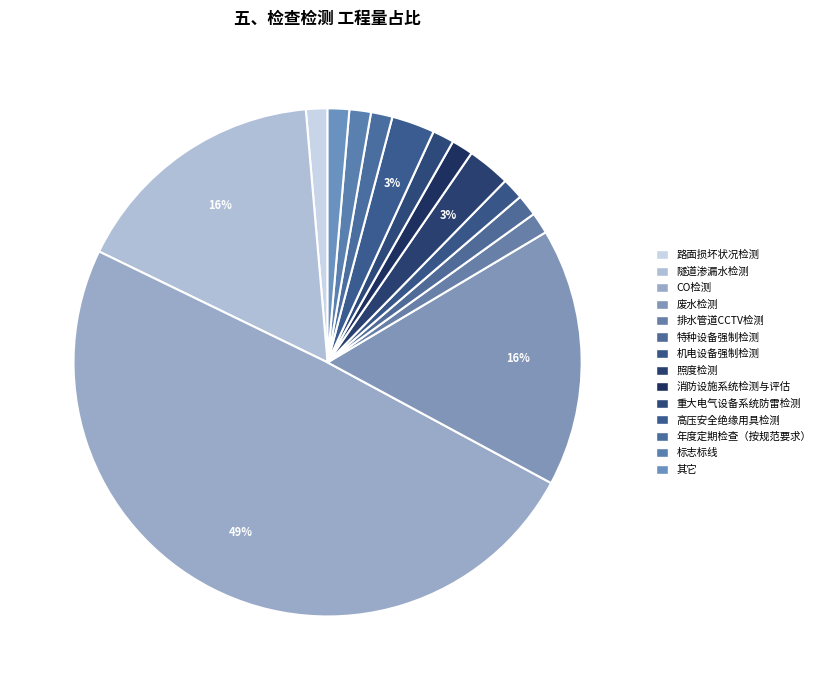

Which slice is the smallest?

路面损坏状况检测